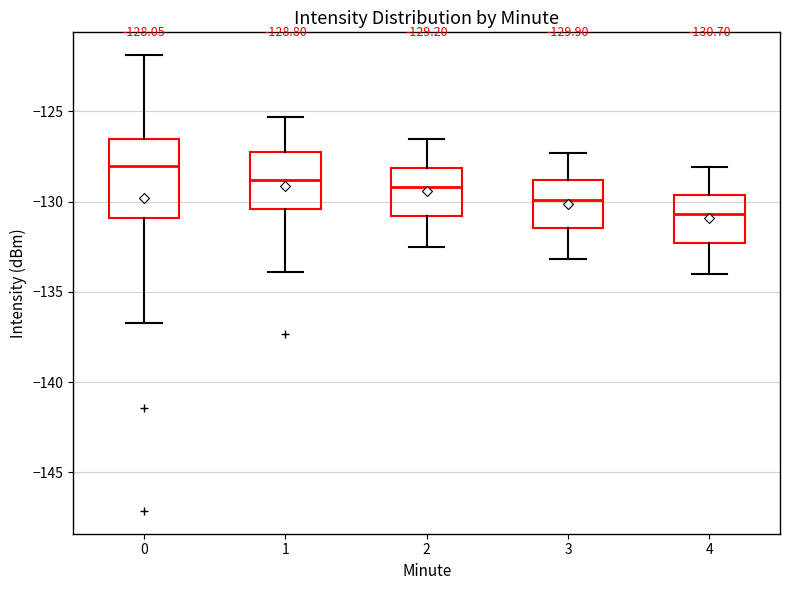

Which box is the tallest, from its lower edge to its upper edge?

0